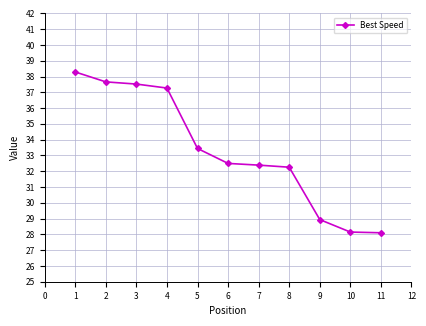

What is the minimum value shown in the chart?

28.1